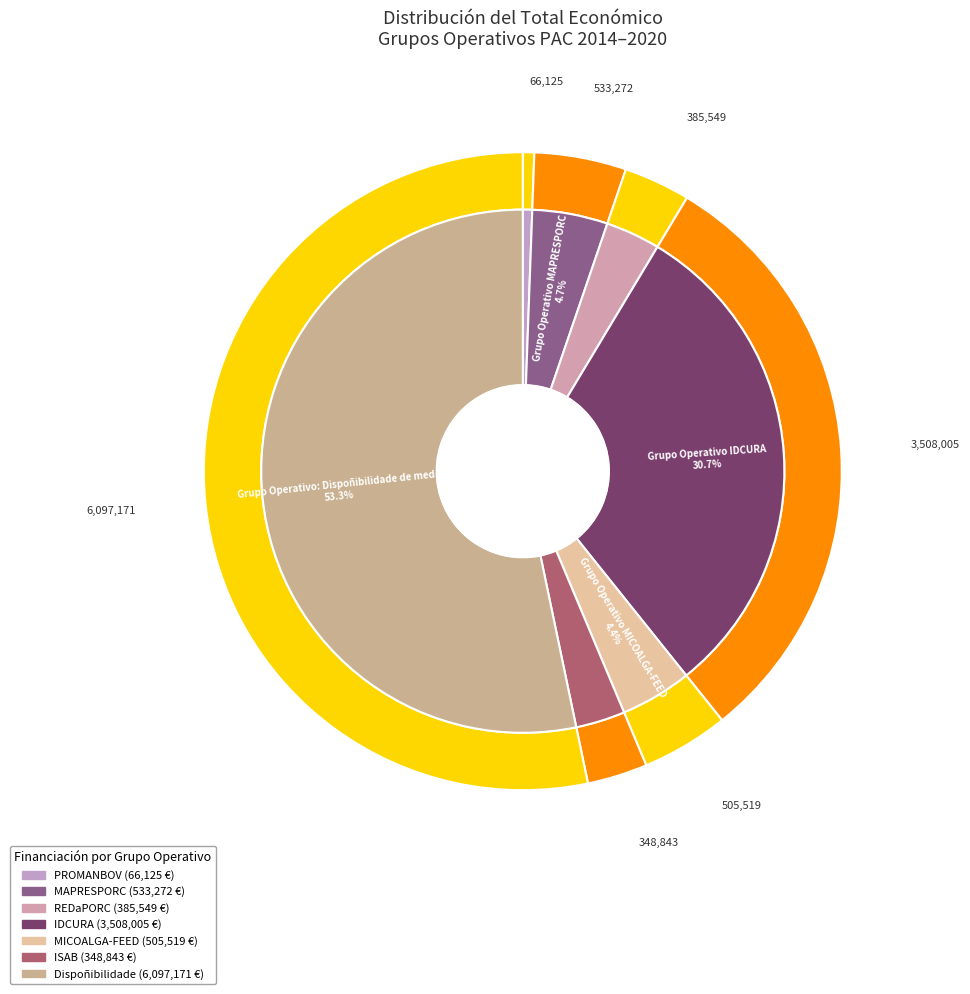

The ISAB slice represents 3% of the pie. True or false?

True